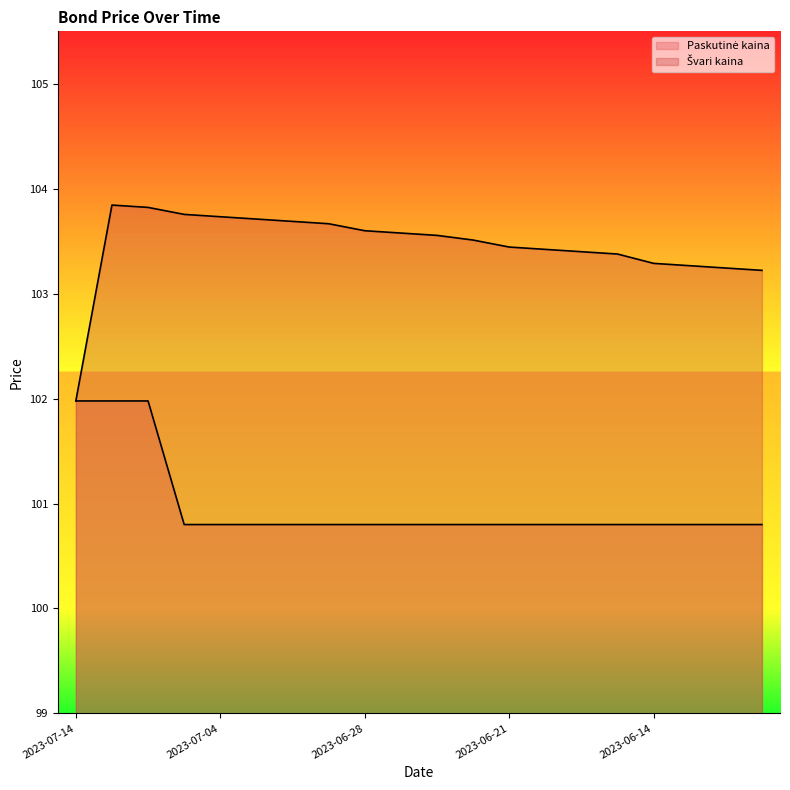

True or false: Švarі kaina and Paskutinė kaina cross at least once.

False